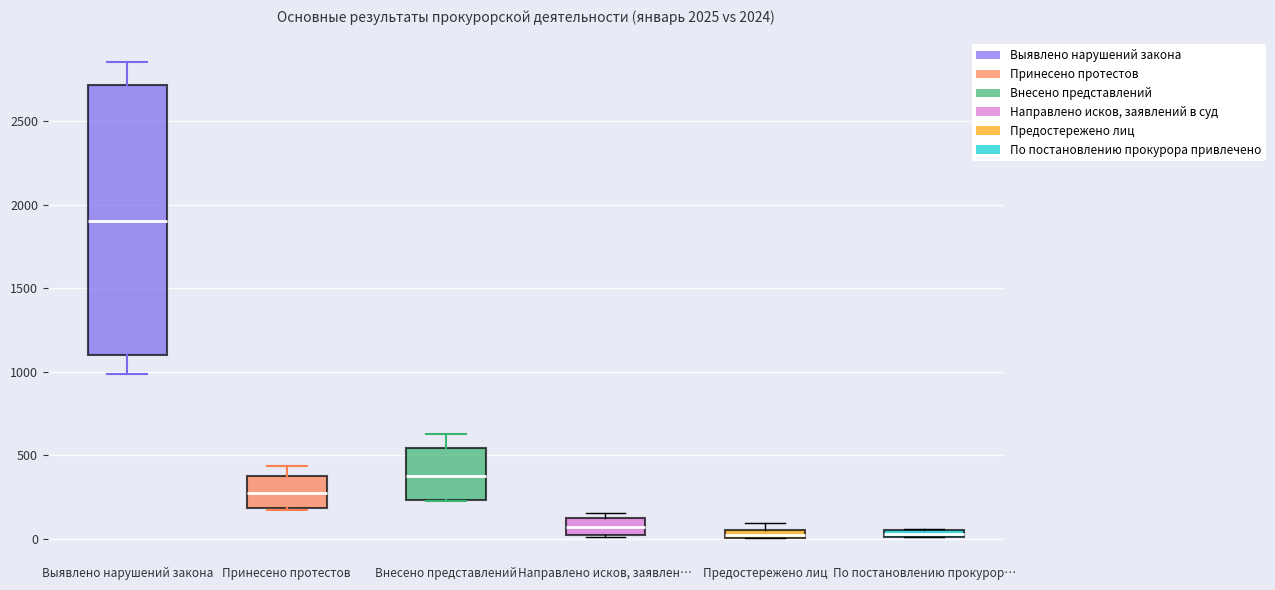

Where is the upper edge of the box for Предостережено лиц on the y-axis? The values are not printed on the chart, so give them approximately, as read against the axis.

50